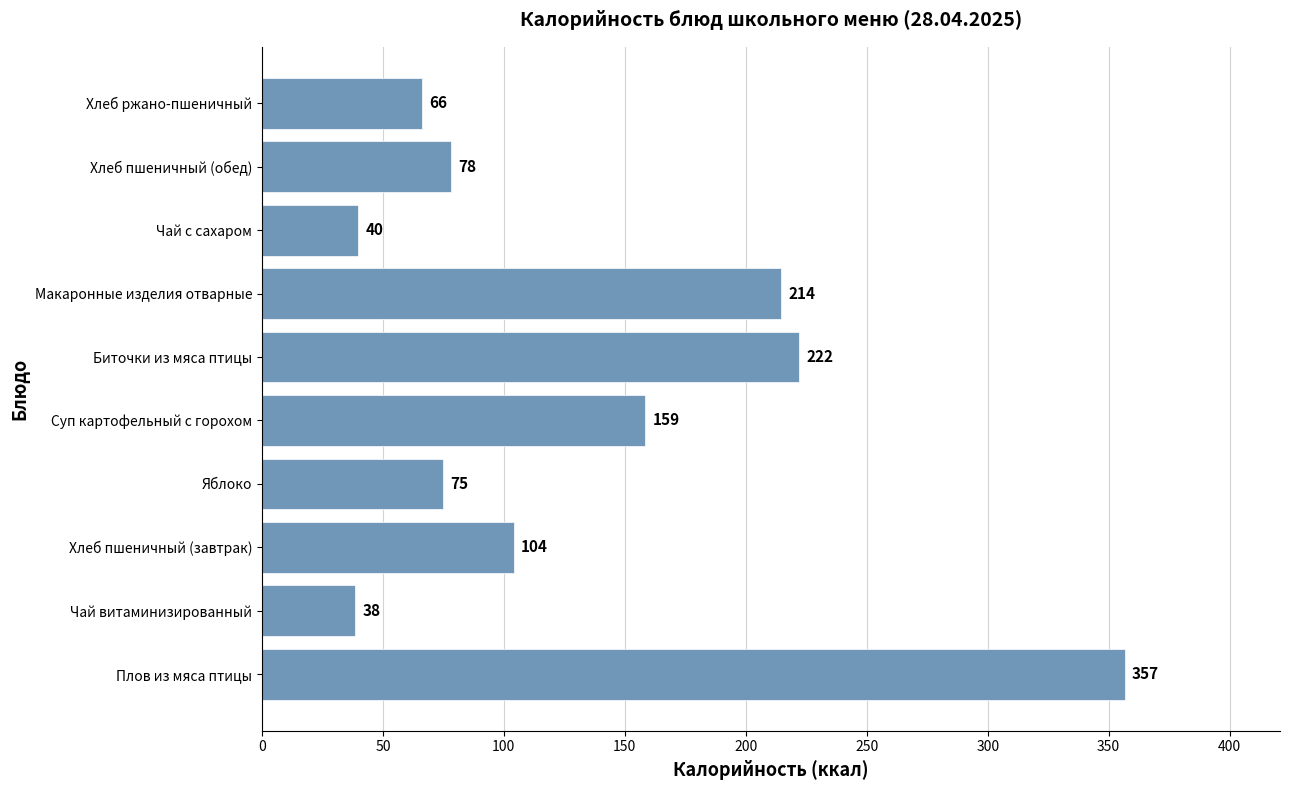

Where is the data nearest to the value 197?

Макаронные изделия отварные